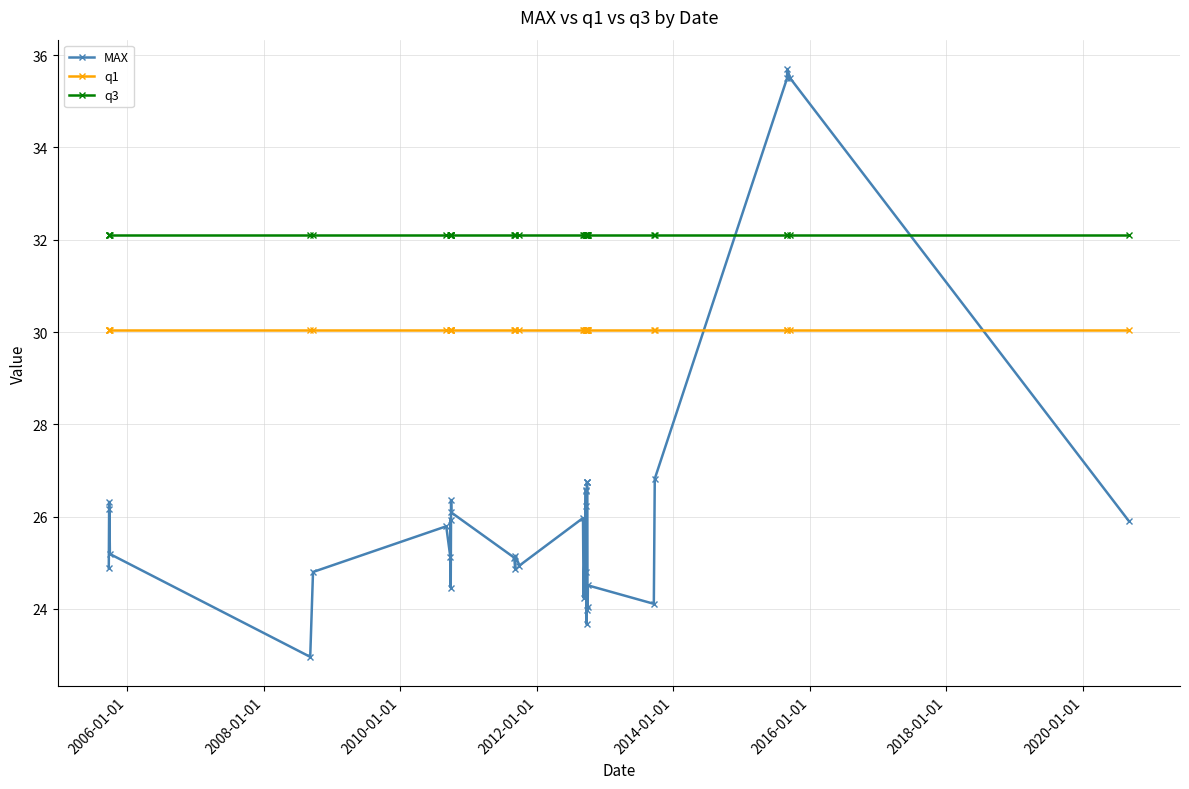

List the series in order of their overall mean, lowest first.

MAX, q1, q3